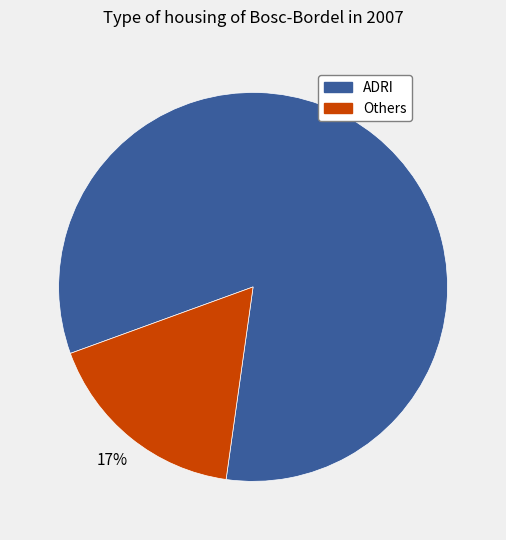

To the nearest percent, what is the difference between the largest and smallest slice percentages?

66%